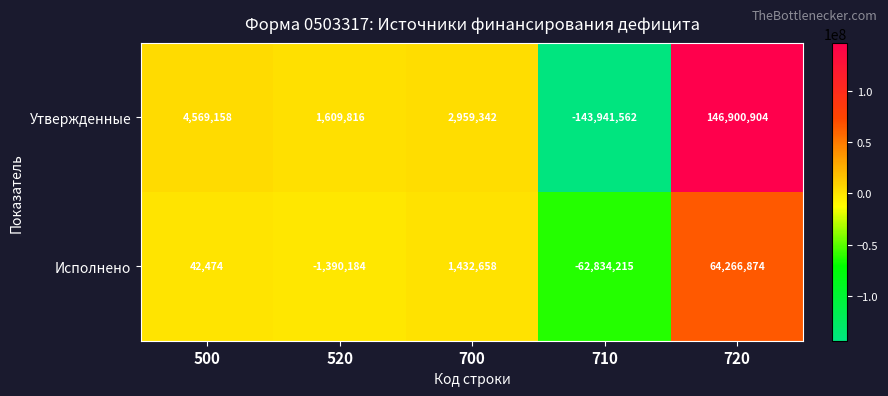

What is the approximate value of Утвержденные at 710?

-143941562